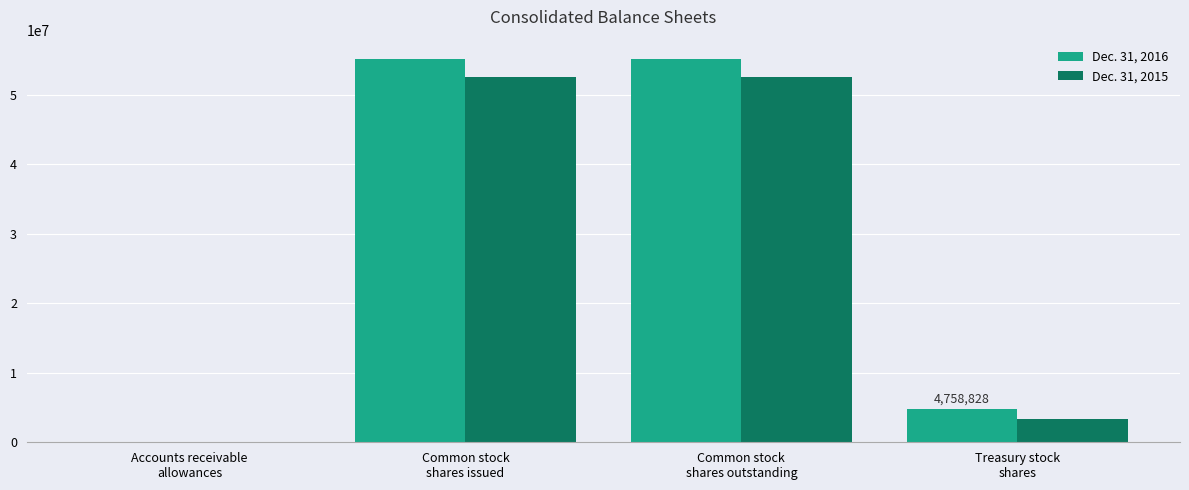

Reading right to left, transcribe all the data shown in this chart.

Dec. 31, 2016: Treasury stock
shares=4758828	Common stock
shares outstanding=55184660	Common stock
shares issued=55184660	Accounts receivable
allowances=8912
Dec. 31, 2015: Treasury stock
shares=3316794	Common stock
shares outstanding=52616471	Common stock
shares issued=52616471	Accounts receivable
allowances=5320